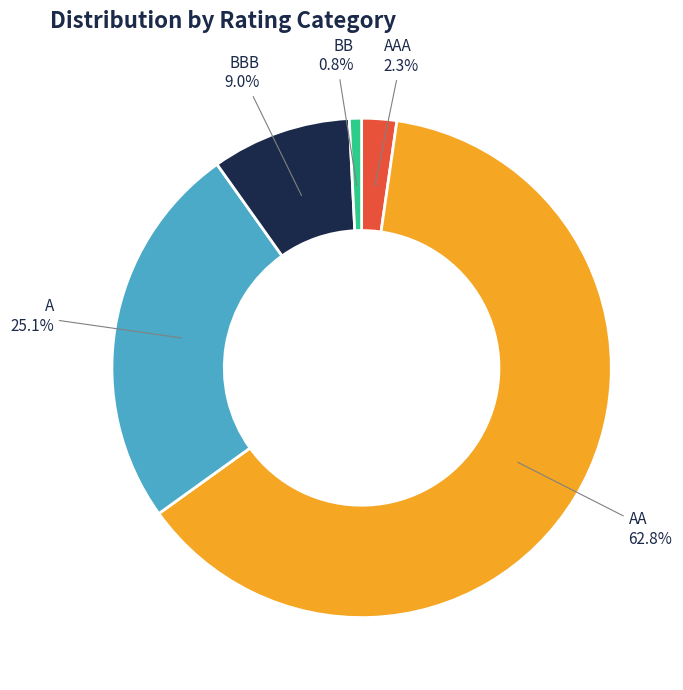

Which has a higher value, BBB or AA?

AA